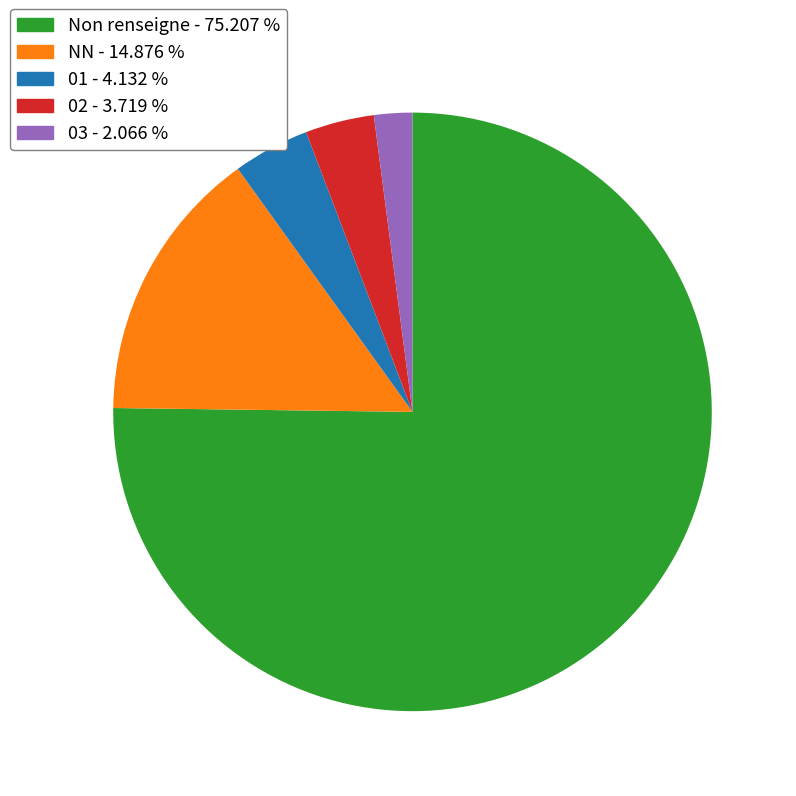

Is there any slice that represents more than half of the pie?

Yes